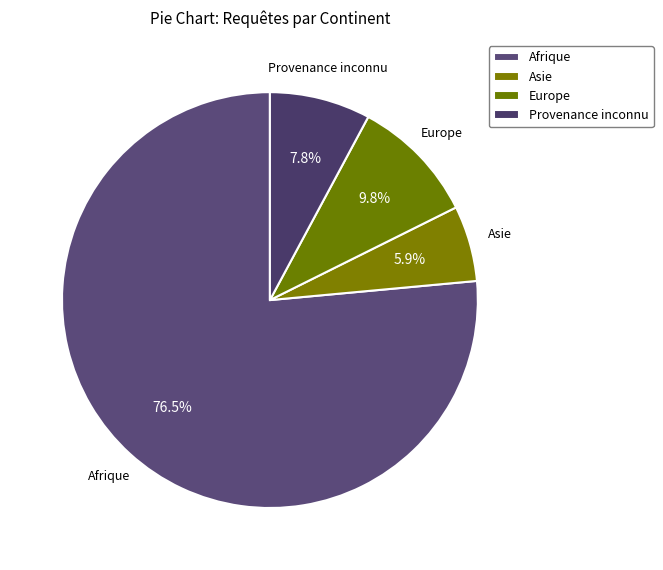

How many slices are in this pie chart?

4